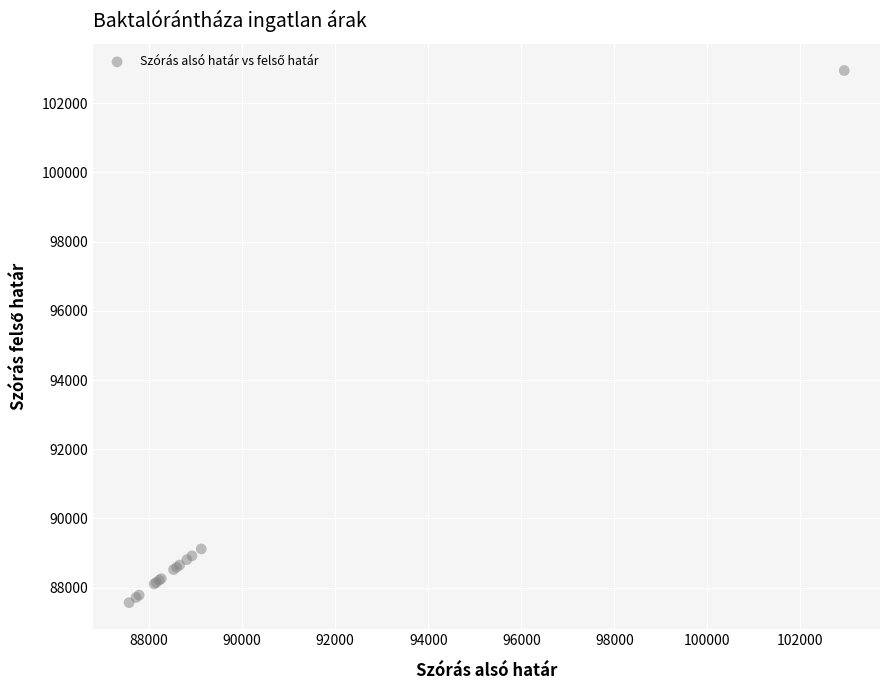

What Y value in the scatter plot is closest to 95256?

89120